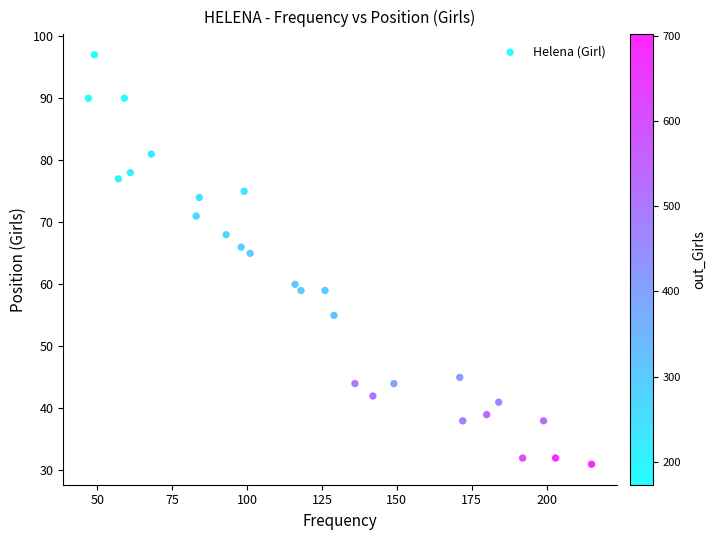

What is the range of X values (max minus min)?

168